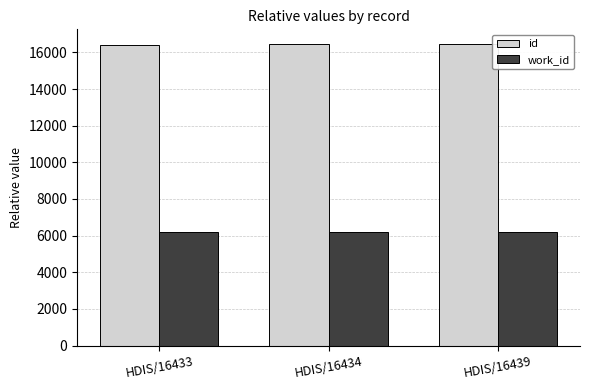

How many groups of bars are there?

3